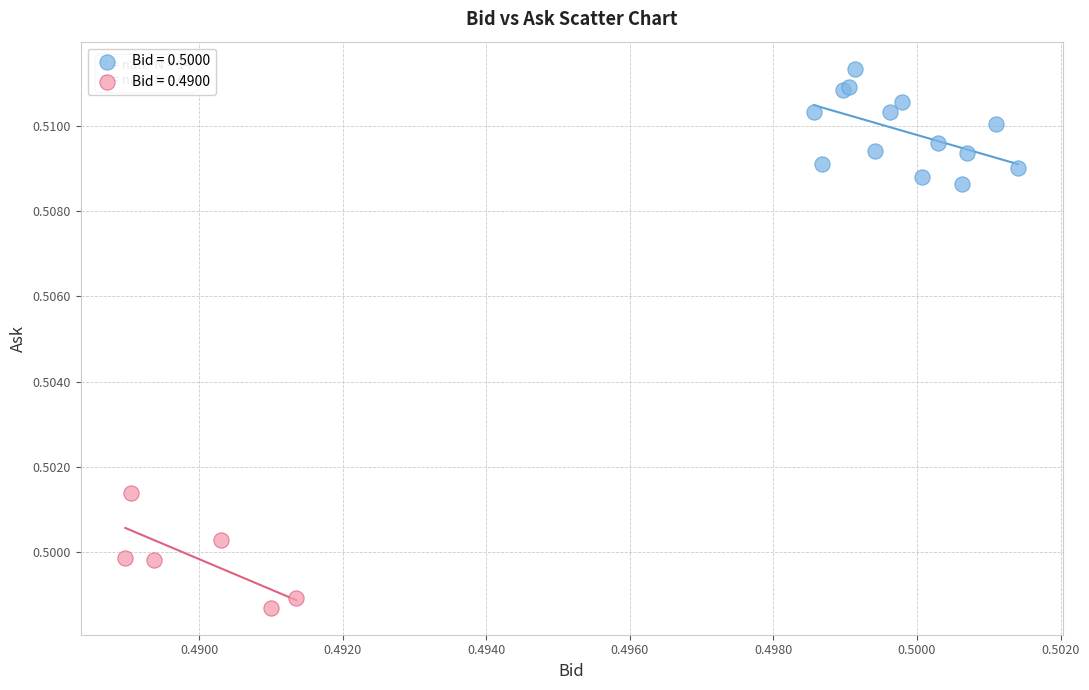

Which series reaches the maximum Y coordinate?

Bid = 0.5000